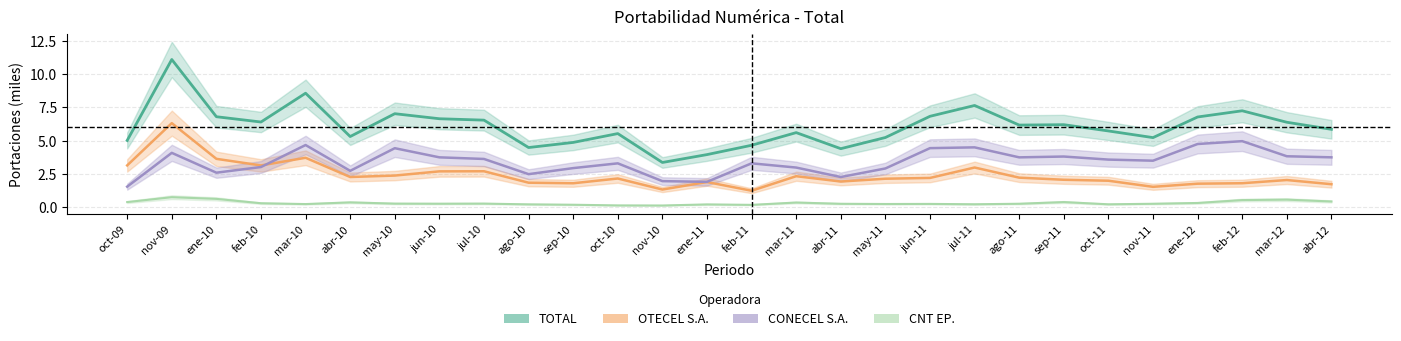

At which label does CNT EP. reach its peak?

nov-09